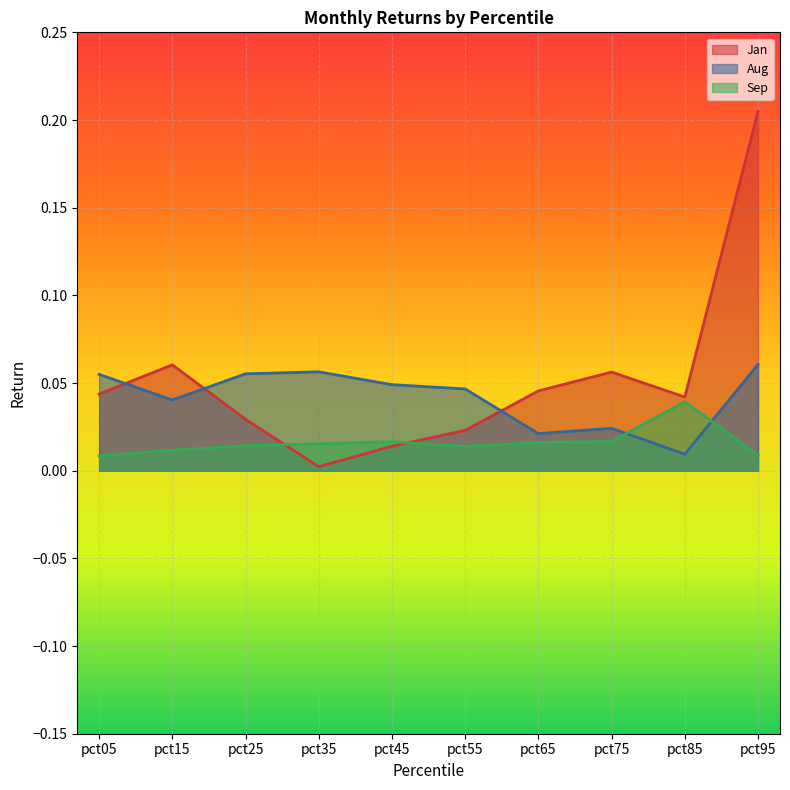

At which label is Jan closest to 0?

pct35